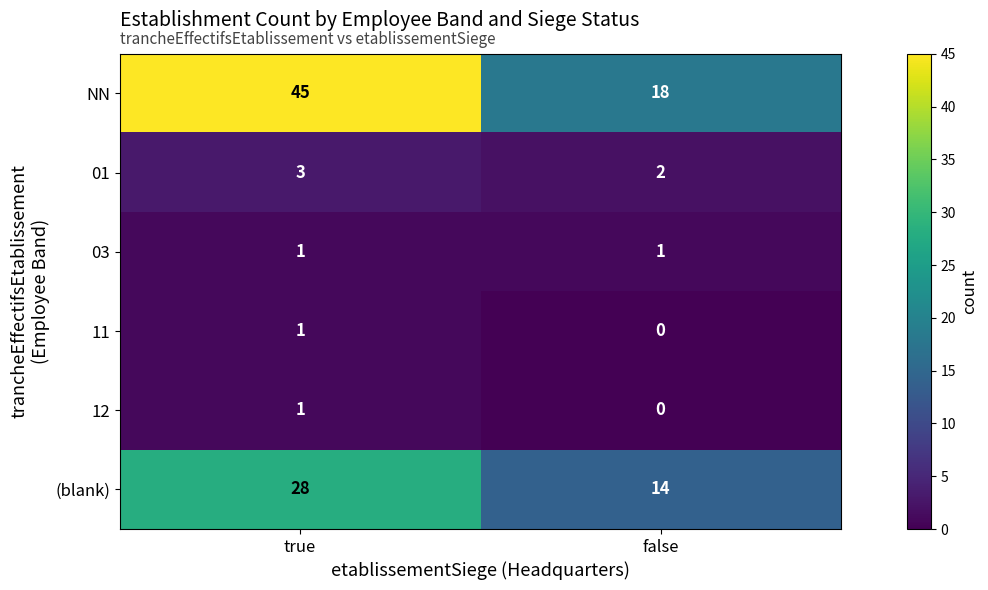

Count the number of data series in this chart.

6